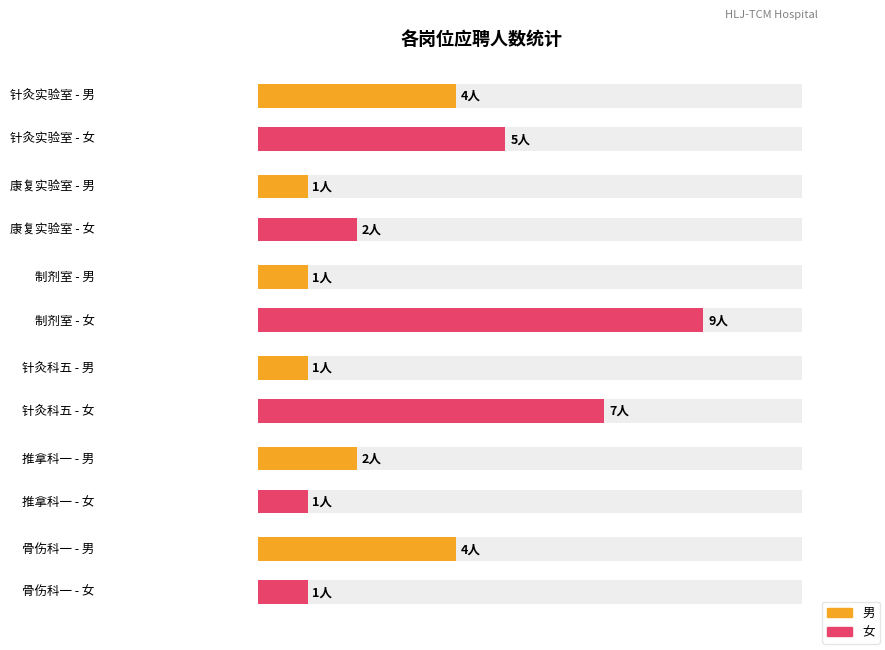

Is it true that the value at 制剂室药检和生产工艺员 is 2?

False